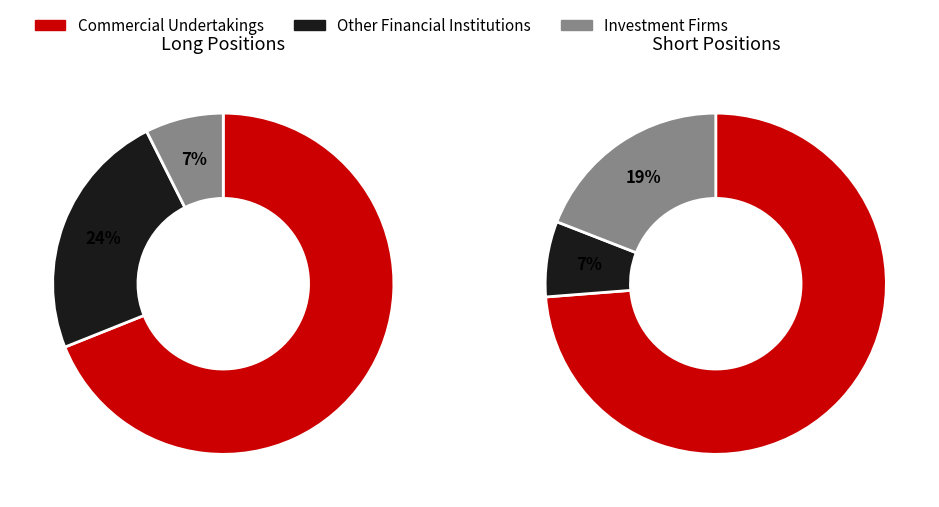

Which slice is the largest?

Commercial Undertakings